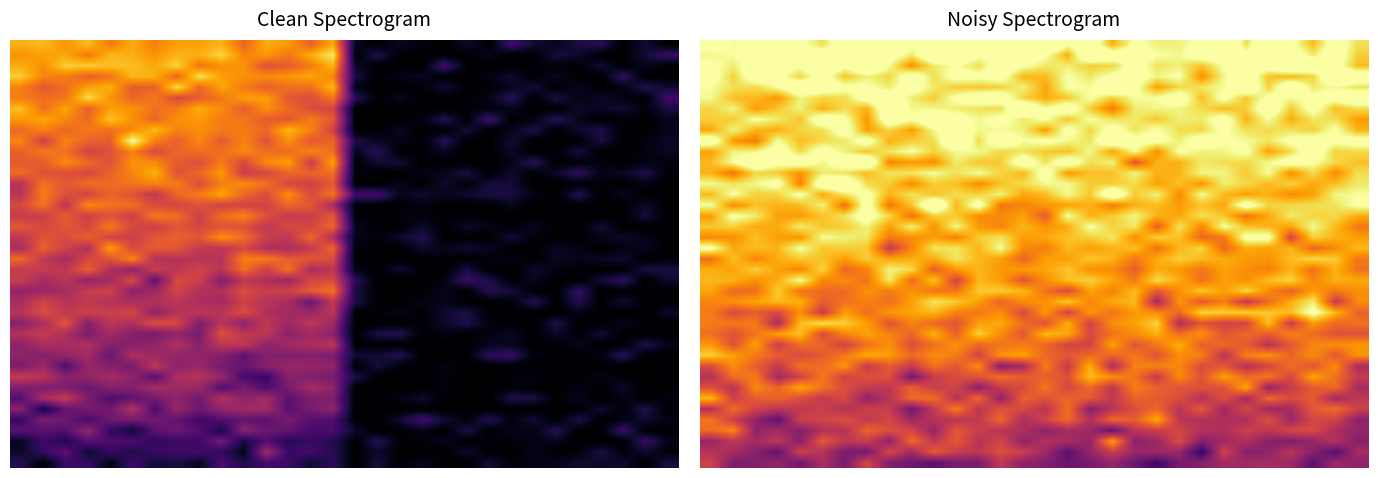

Which category has the lowest value across all series?

22